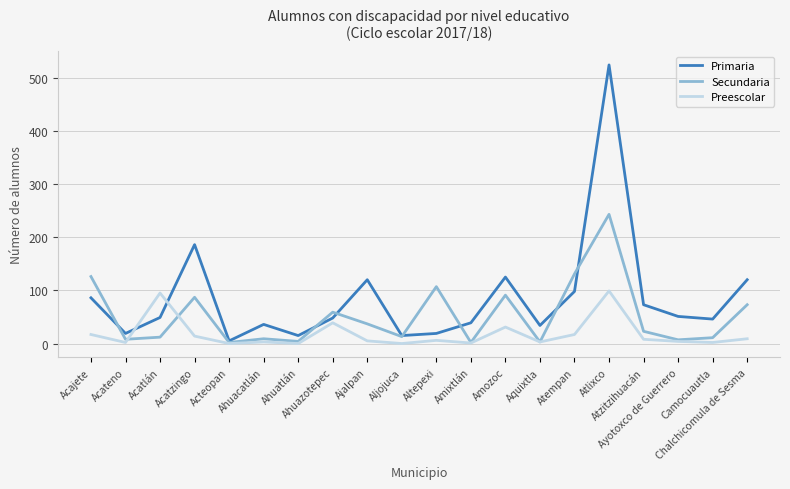

Which series has the largest total across all categories?

Primaria